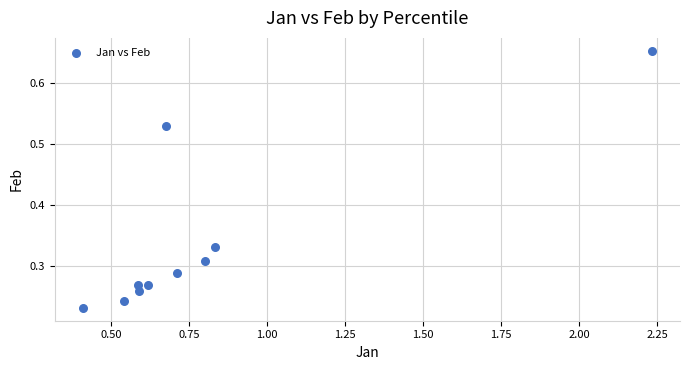

What is the average X value?

0.8